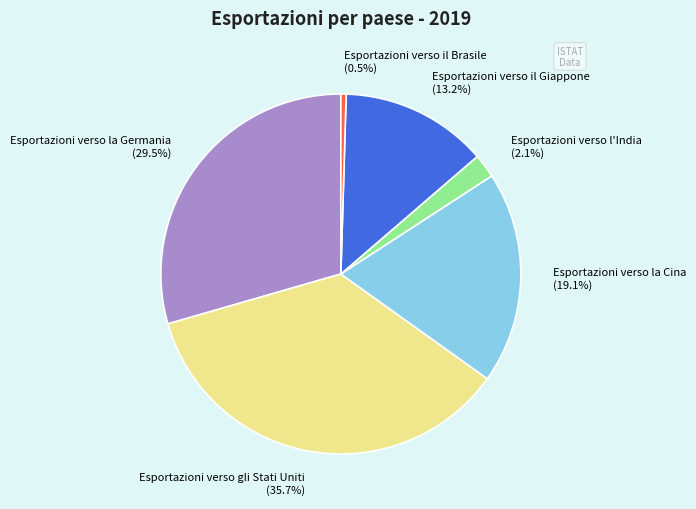

Rank the categories by value from lowest to highest.

Esportazioni verso il Brasile, Esportazioni verso l'India, Esportazioni verso il Giappone, Esportazioni verso la Cina, Esportazioni verso la Germania, Esportazioni verso gli Stati Uniti